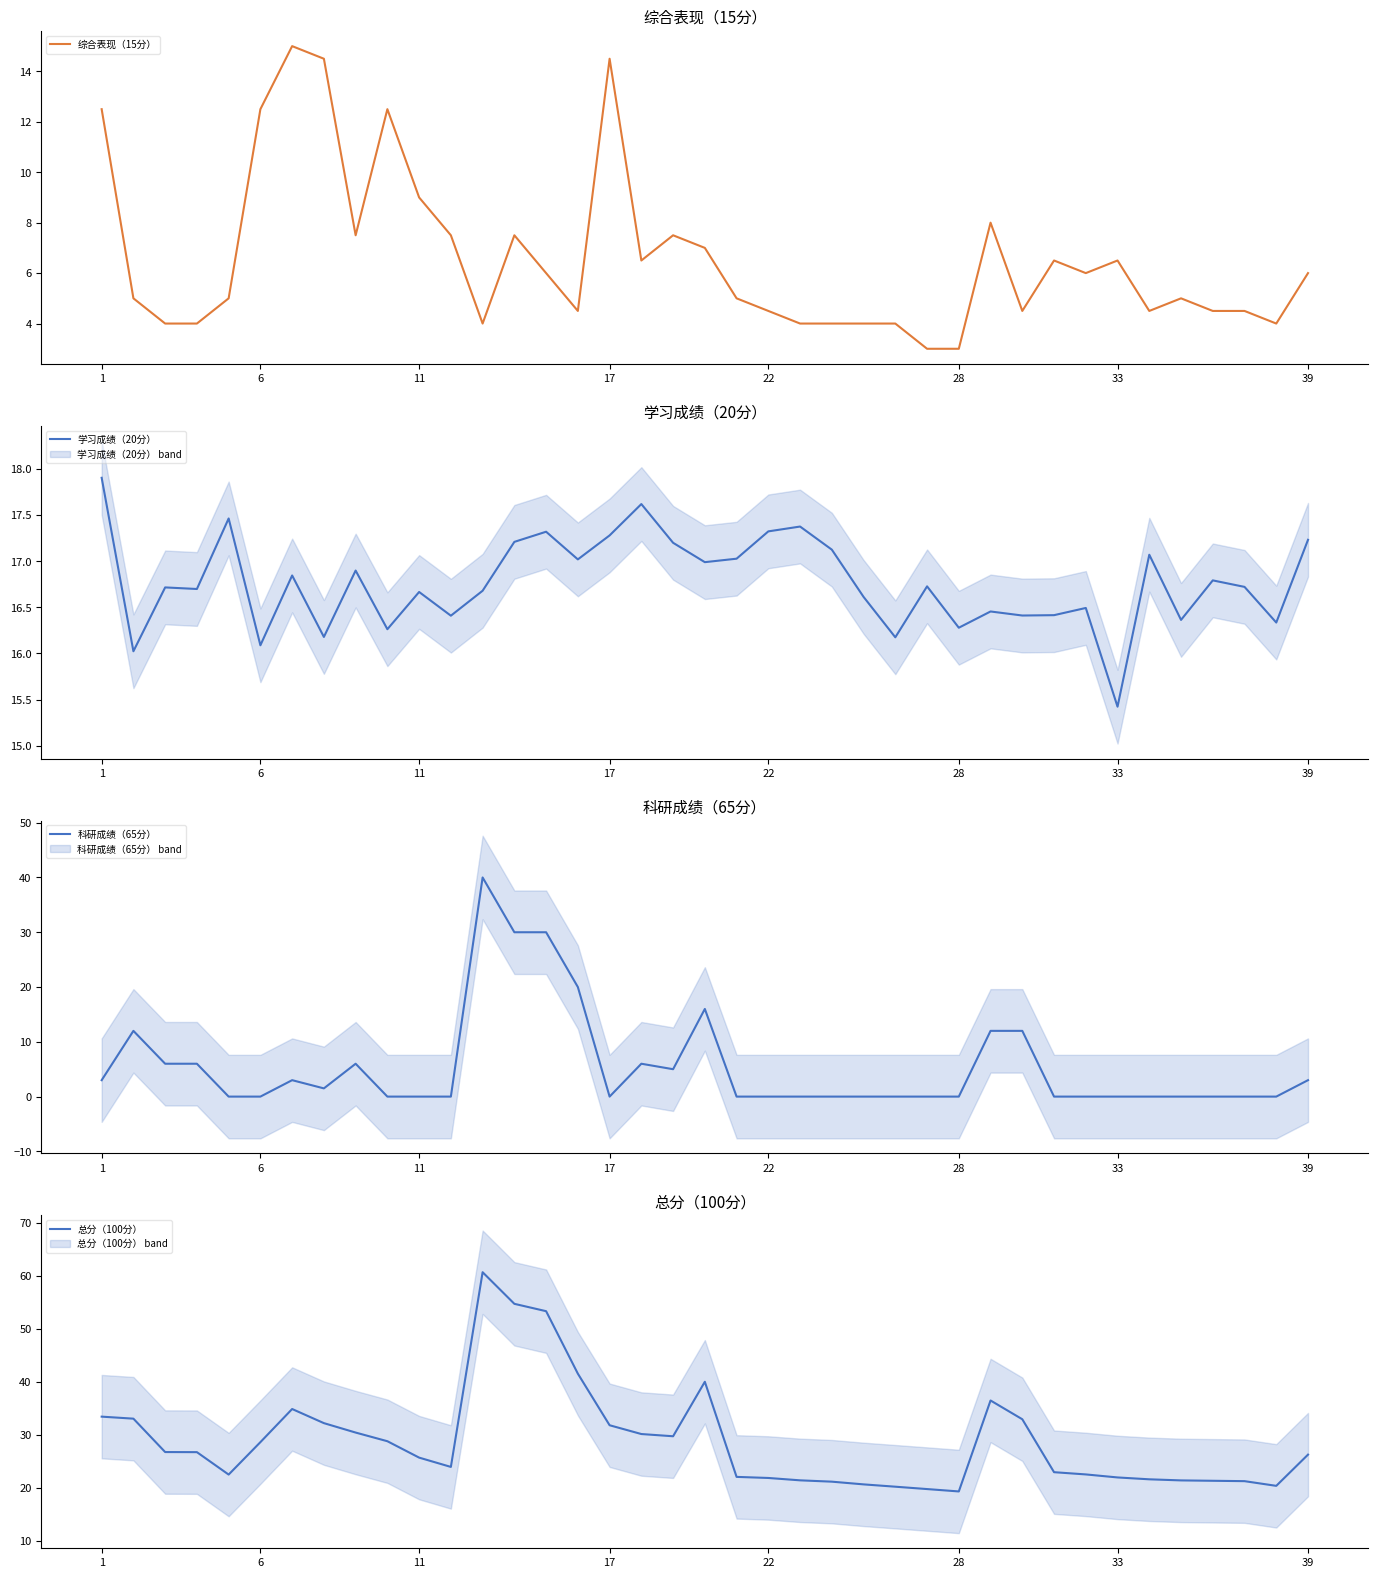

What is the greatest value displayed?

60.7